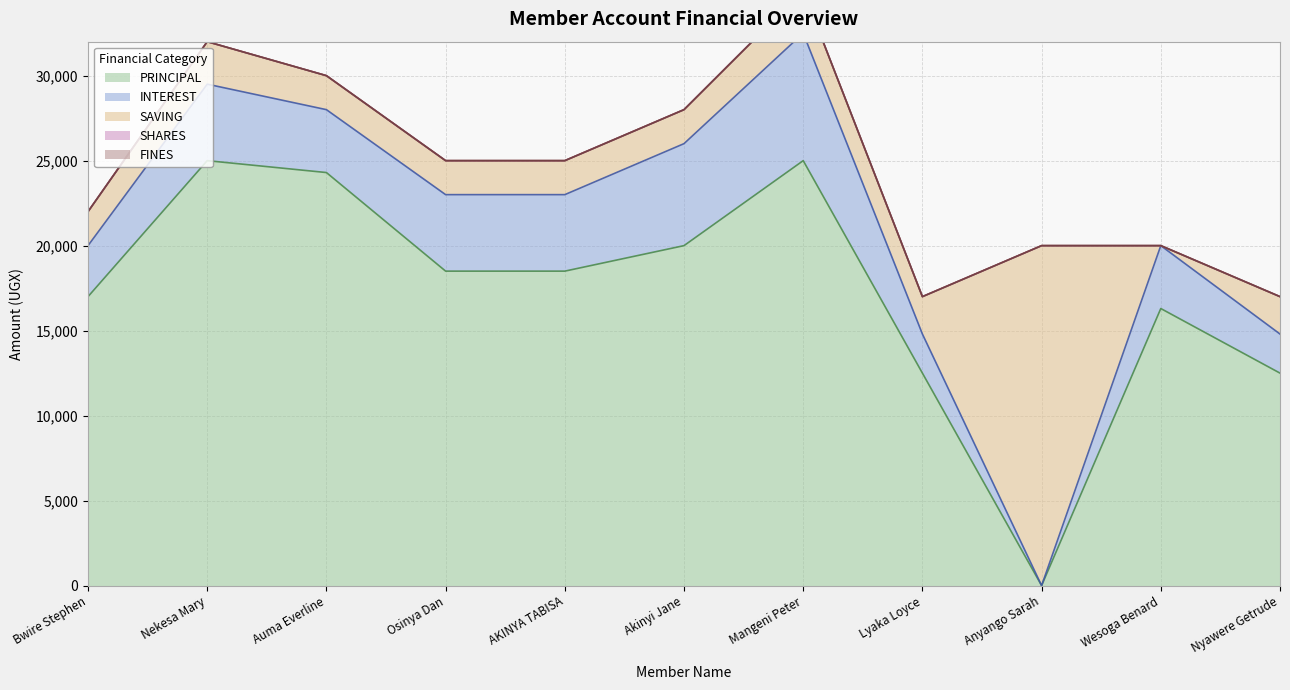

Reading left to right, list all the values displayed in this chart.

PRINCIPAL: 17000	25000	24300	18500	18500	20000	25000	12500	0	16300	12500
INTEREST: 3000	4500	3700	4500	4500	6000	7500	2300	0	3700	2300
SAVING: 2000	2500	2000	2000	2000	2000	2500	2200	20000	0	2200
SHARES: 0	0	0	0	0	0	0	0	0	0	0
FINES: 0	0	0	0	0	0	0	0	0	0	0